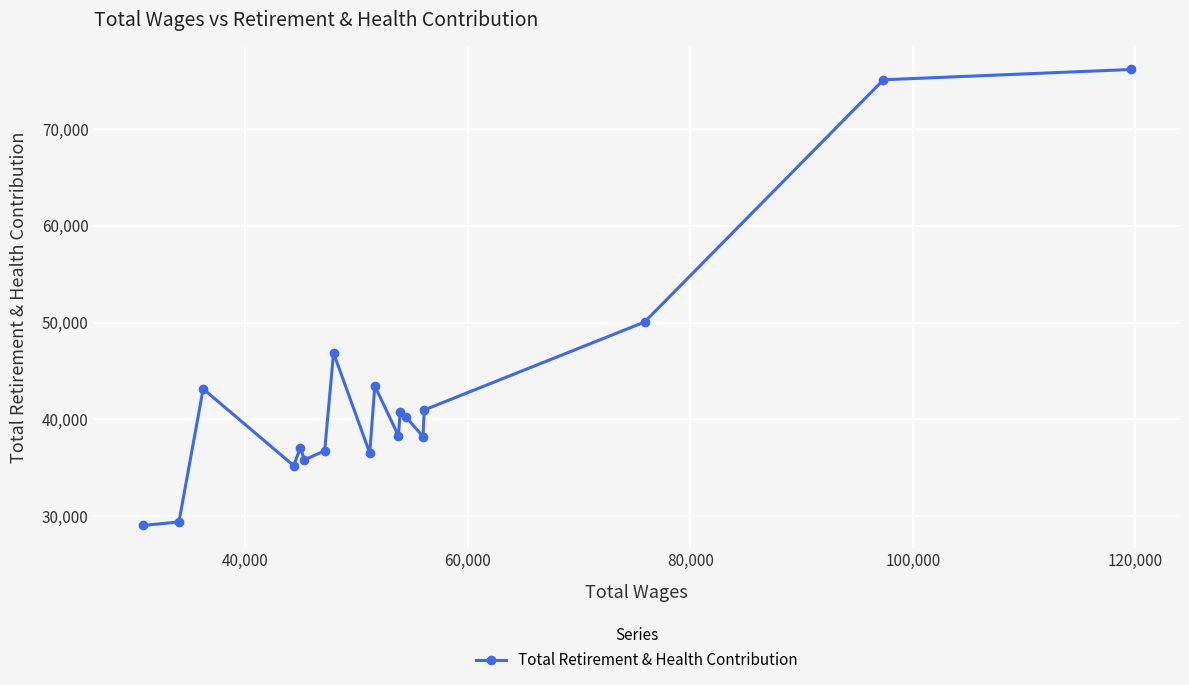

How many lines are shown in the chart?

1